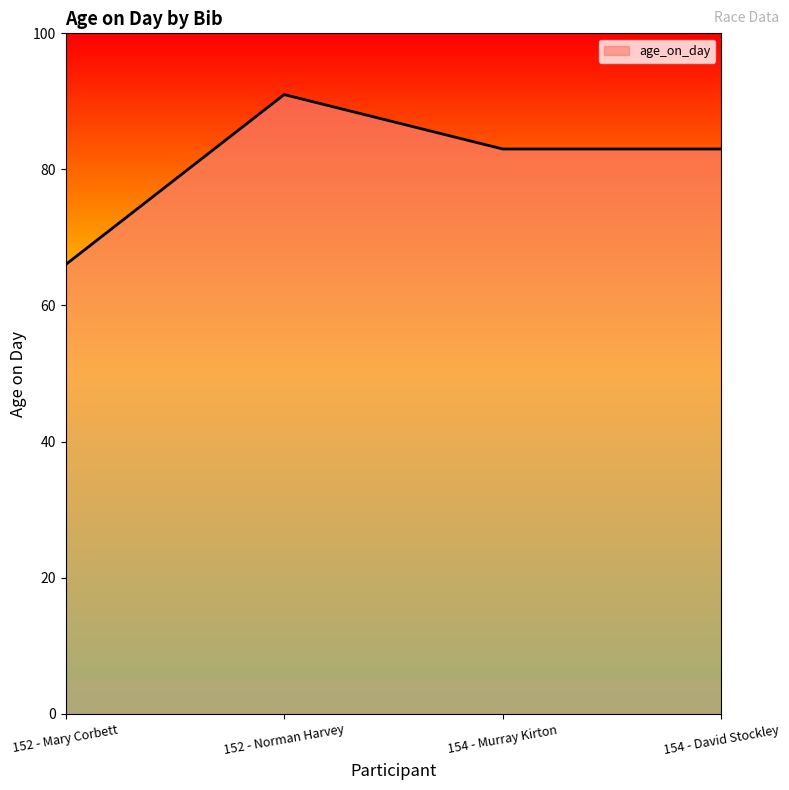

What is the change in value from 152 - Mary Corbett to 154 - Murray Kirton?

+17